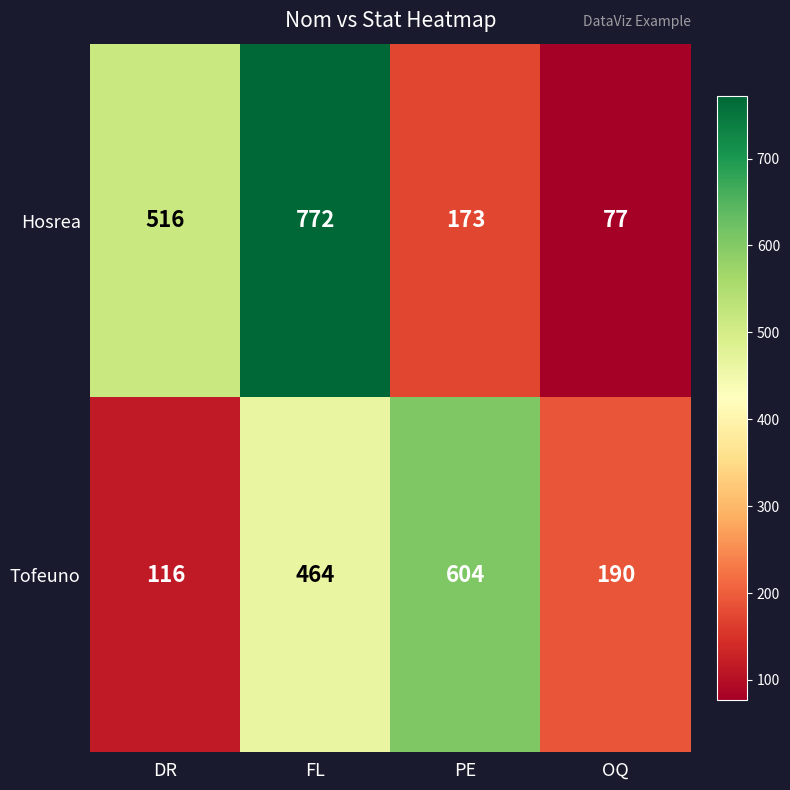

Which series changed the most between FL and OQ?

Hosrea